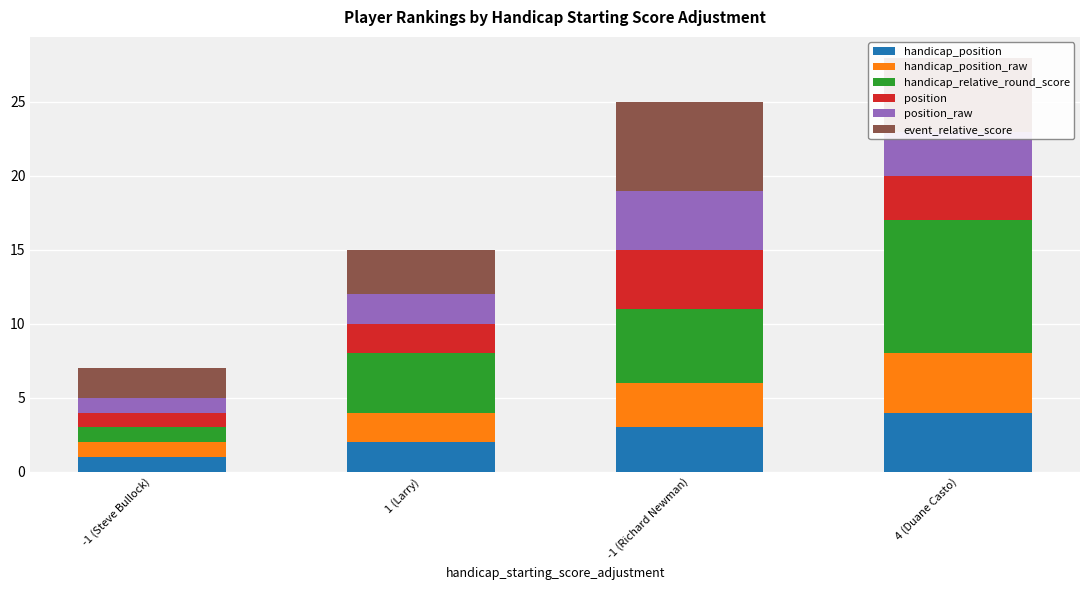

What is the difference between the maximum and minimum values in the event_relative_score series?

4